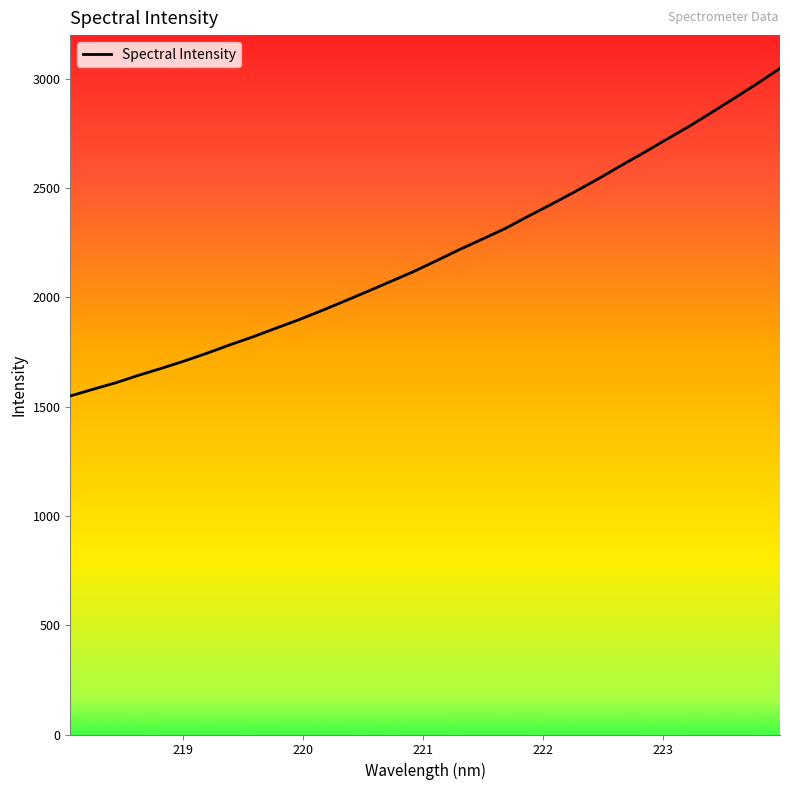

What is the value of the 28th point from the left?

2780.8